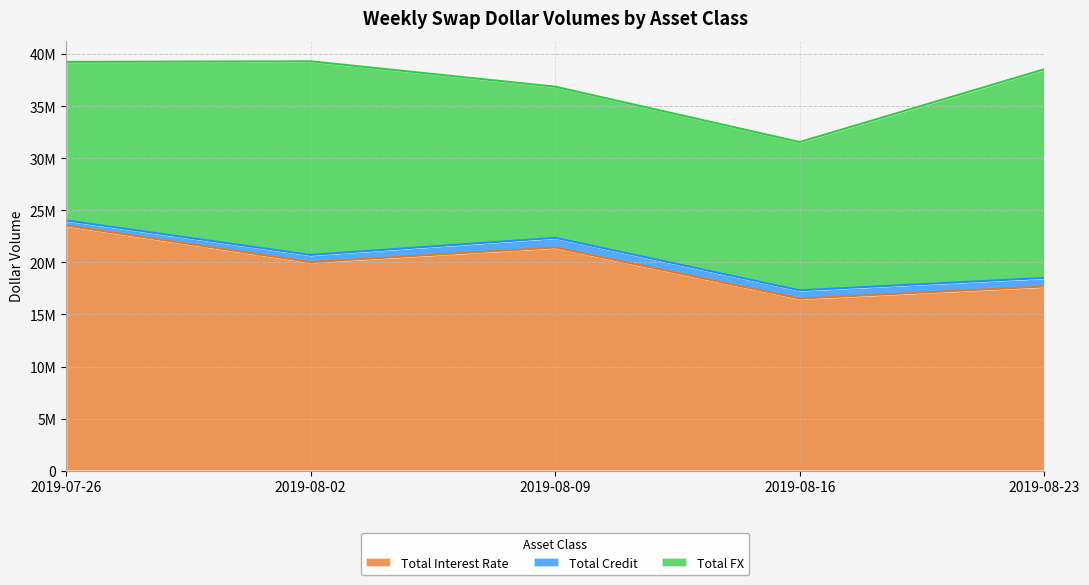

Reading right to left, list all the values displayed in this chart.

Total Interest Rate: 17684633	16518111	21428245	20022132	23535684
Total Credit: 823144	796978	932367	692699	496677
Total FX: 20040880	14243386	14517149	18598160	15225802